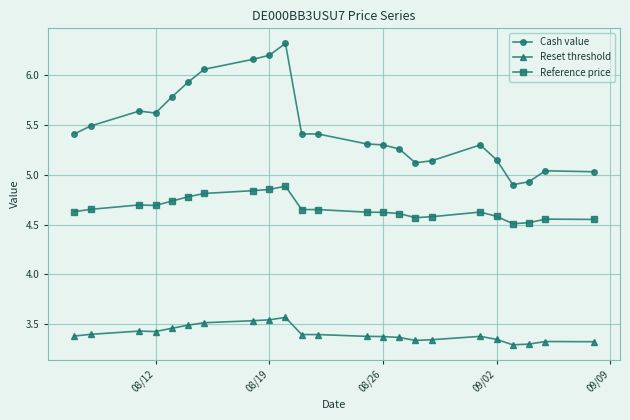

True or false: Cash value has more than 2 interior local peaks.

True